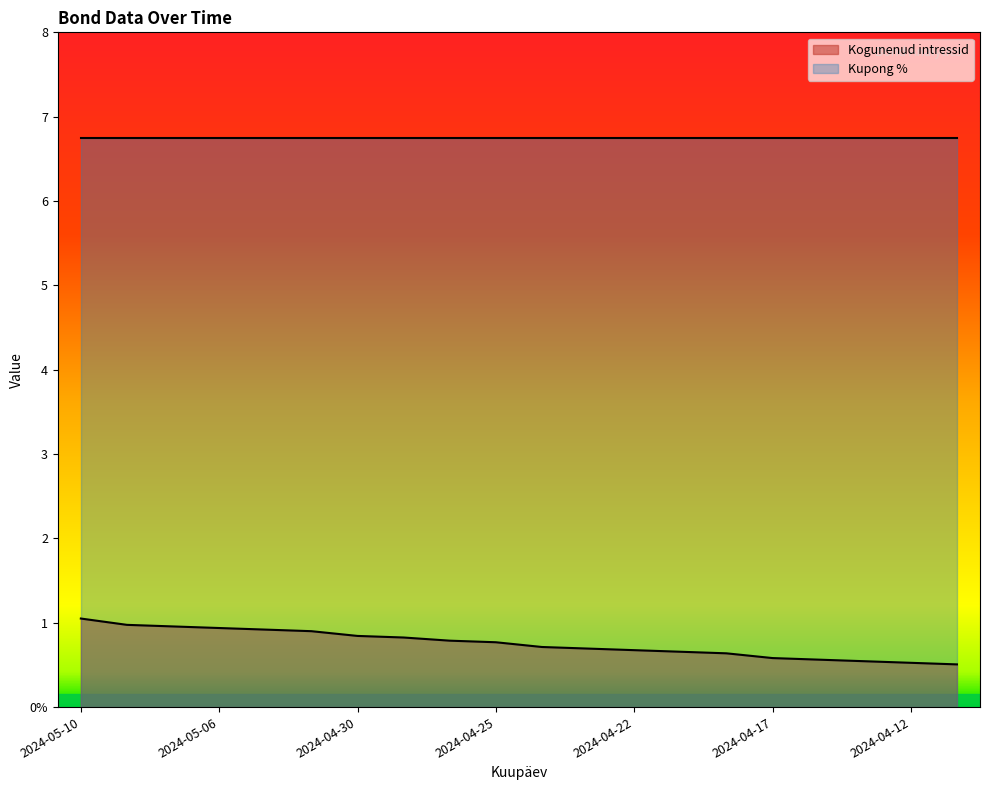

What is the label of the 18th point from the right?

2024-05-07